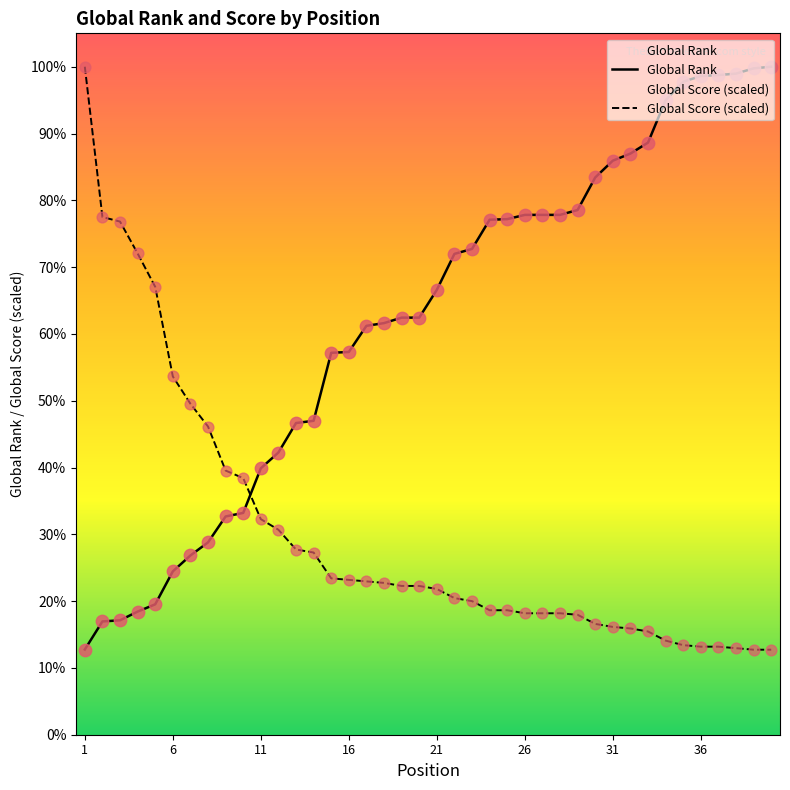

Which series has the largest total across all categories?

Global Rank